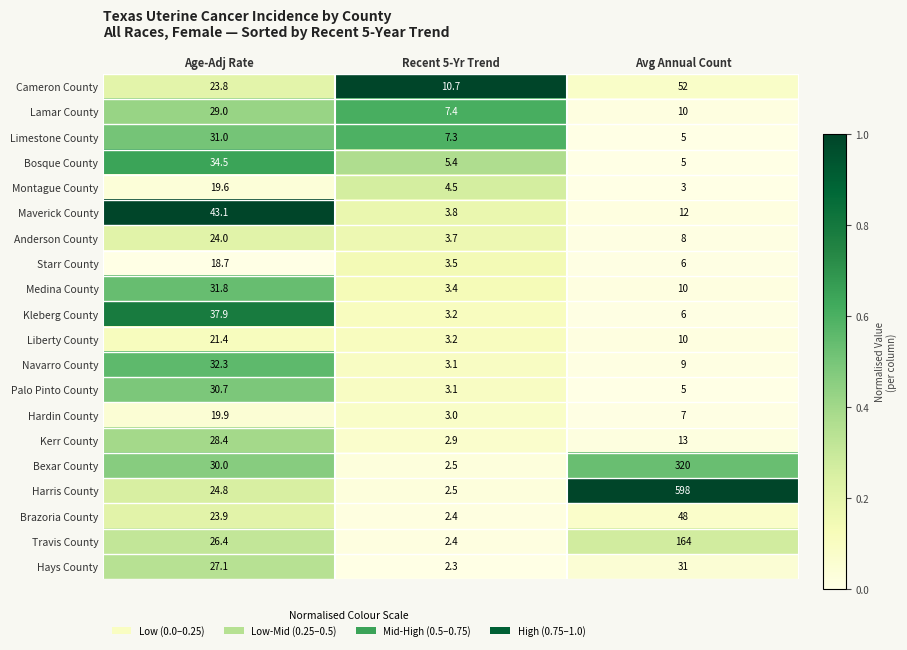

The Medina County series shows 3.4 at Recent 5-Yr Trend. True or false?

True